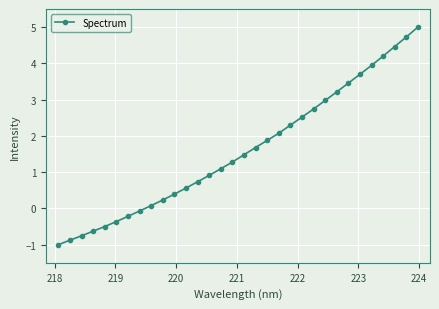

What is the value of the 31st point from the left?

4.7